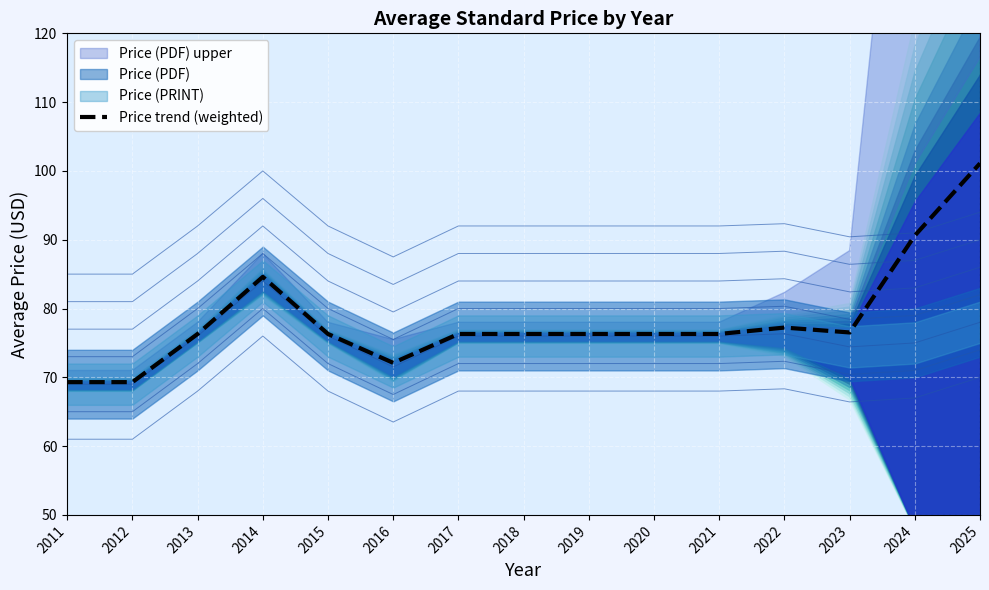

How many values exceed 76?

12